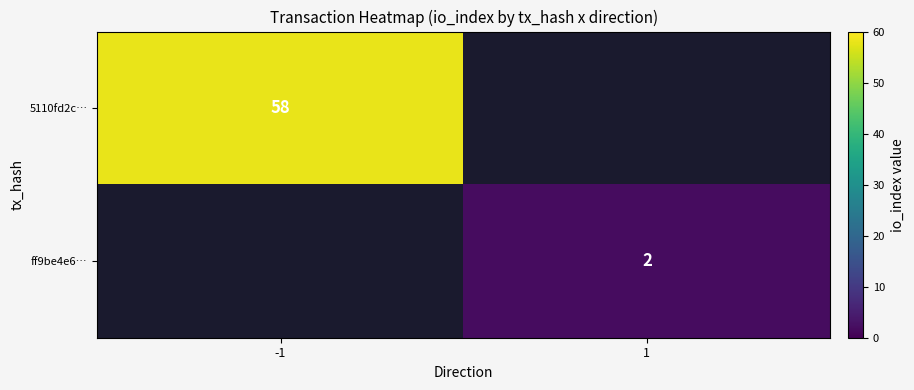

The value of ff9be4e6… at 1 is 1. True or false?

False